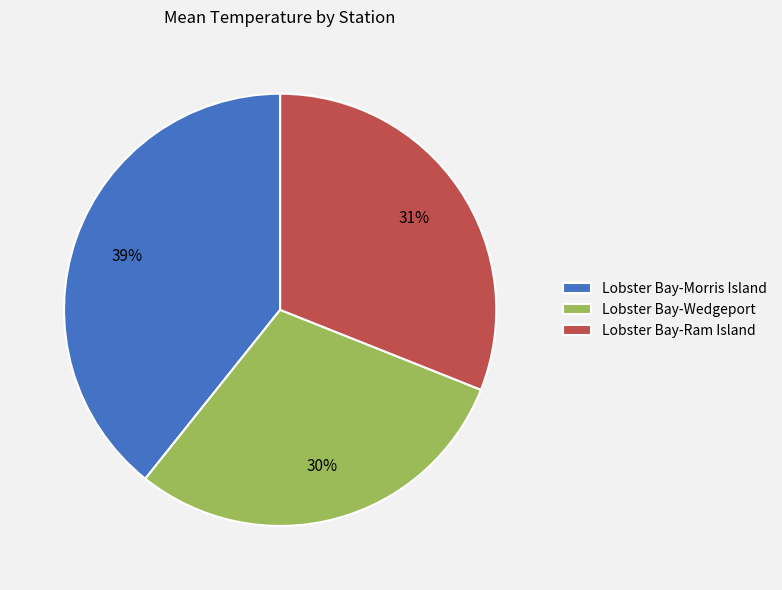

Combined, do Lobster Bay-Ram Island and Lobster Bay-Morris Island account for over 50%?

Yes